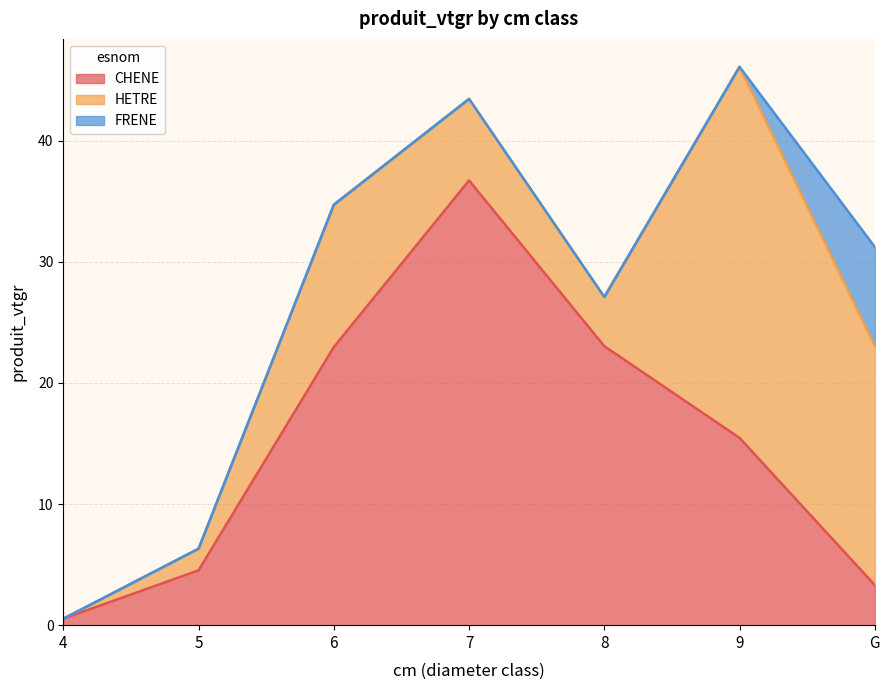

List the series in order of their overall mean, lowest first.

FRENE, HETRE, CHENE